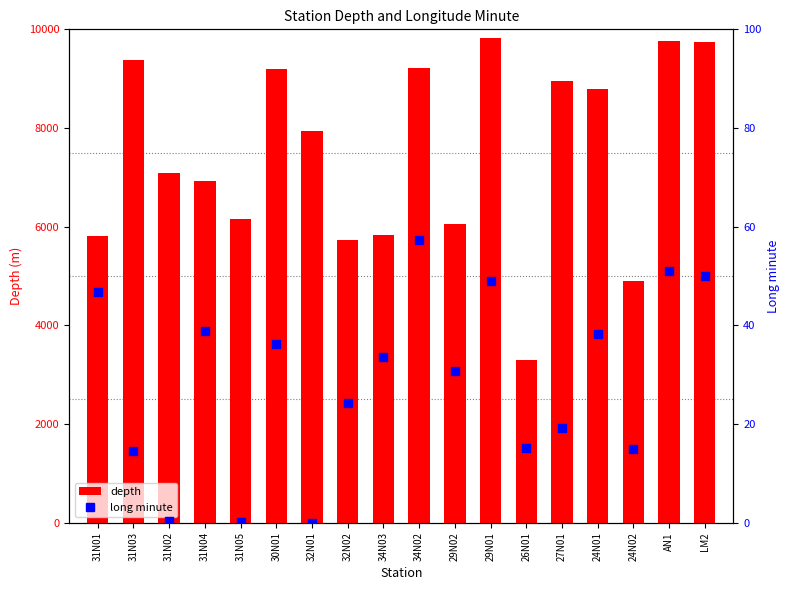

Which series has the largest Y range (max minus min)?

depth